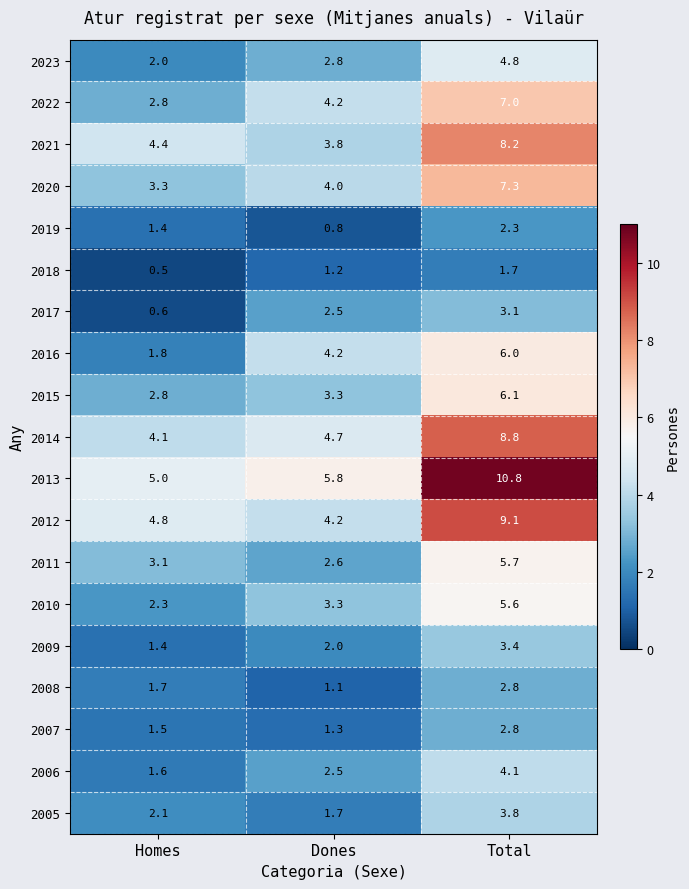

Which series has the largest range (max minus min)?

2013